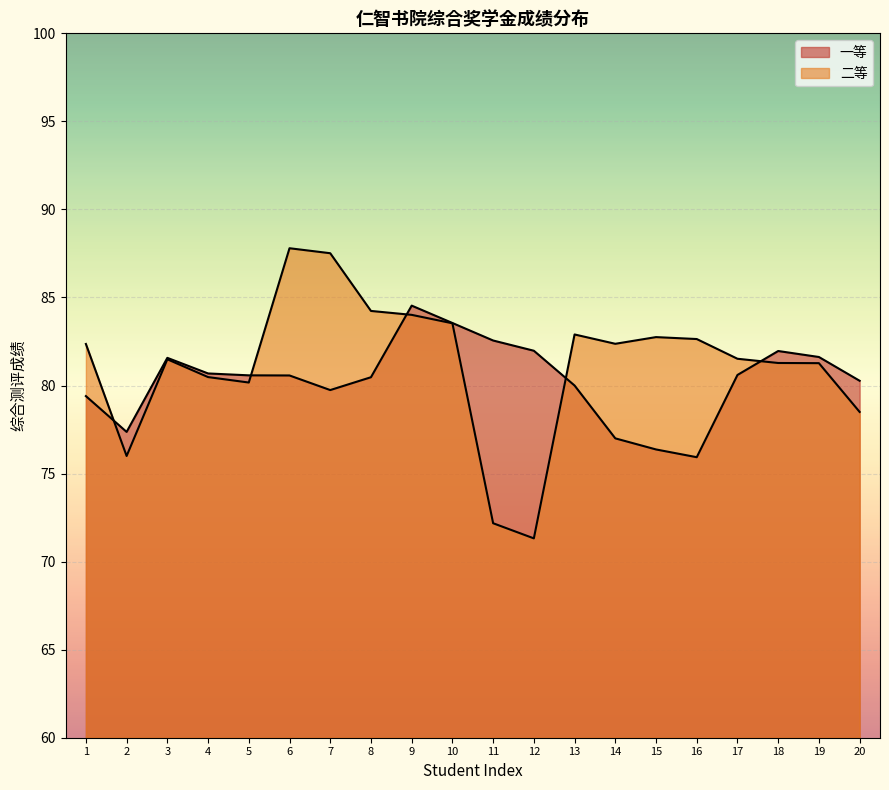

True or false: 二等 has a value of 76.0 at 2.

True